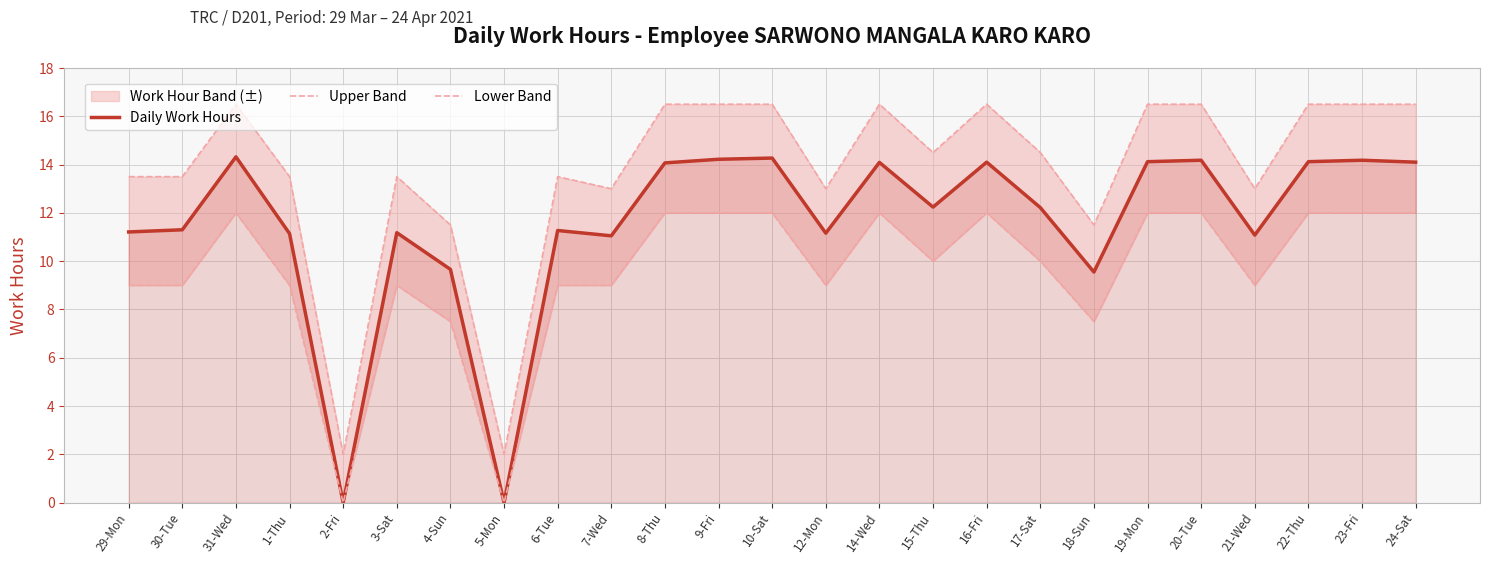

Is it true that Upper Band equals 18.3 at 21-Wed?

False